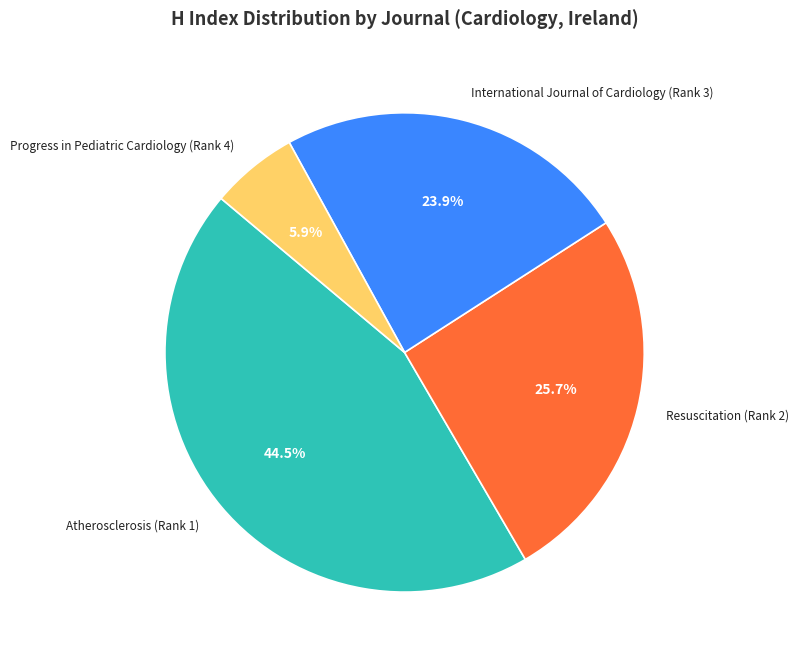

Is there any slice that represents more than half of the pie?

No